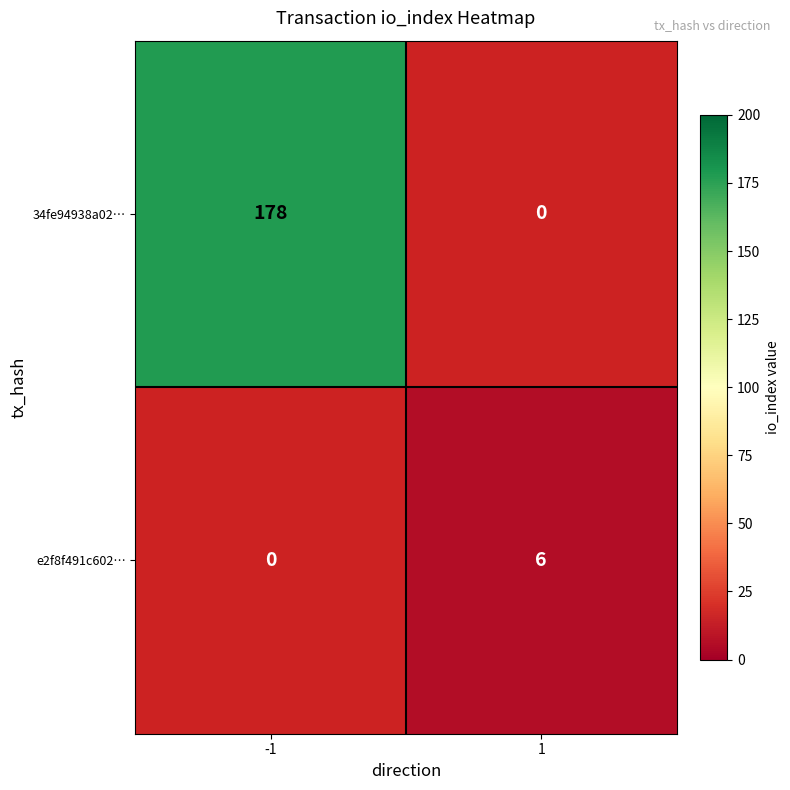

Count the number of categories in the chart.

2